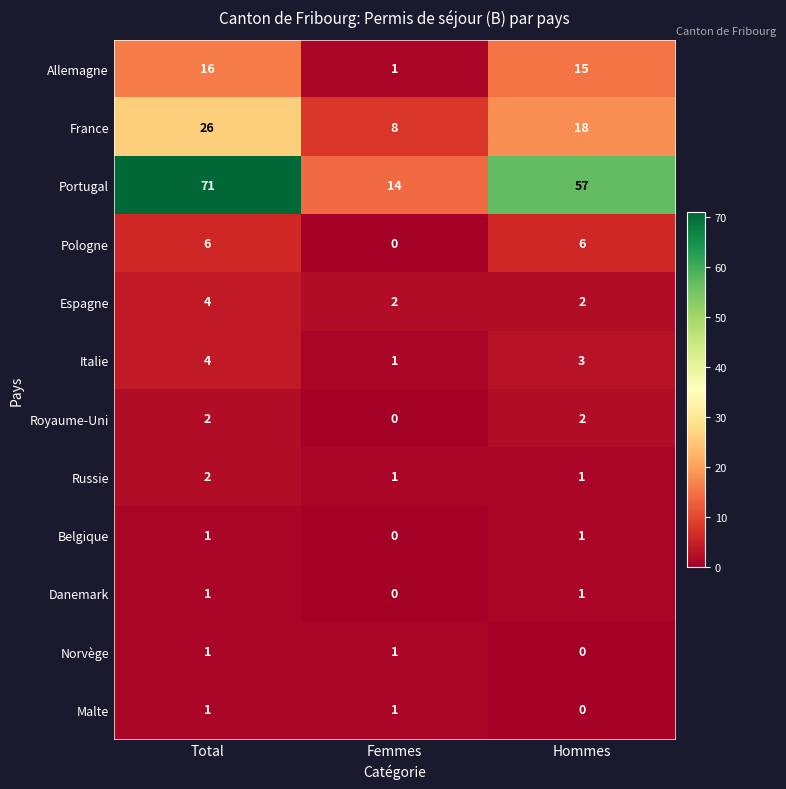

At which category is the sum across all series the highest?

Total